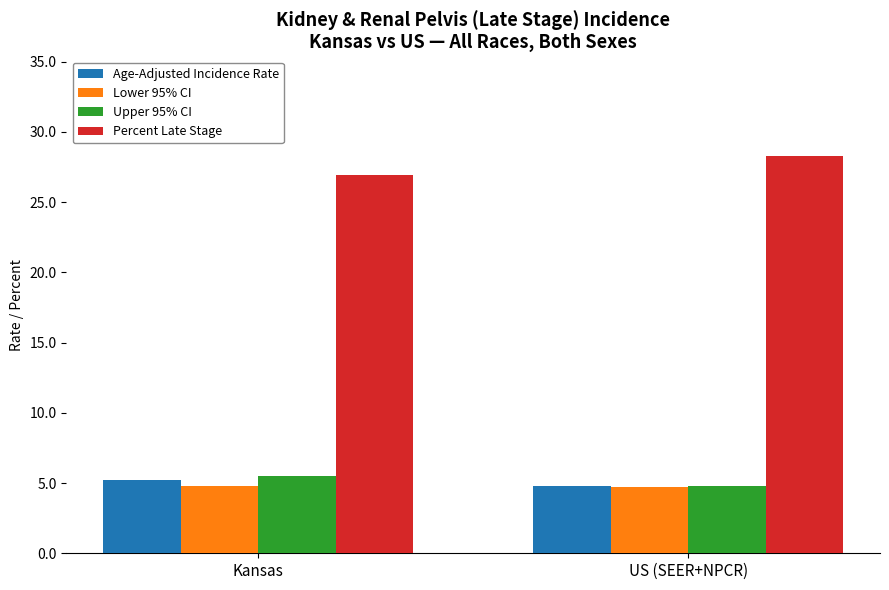

What is the approximate value of Upper 95% CI at US (SEER+NPCR)?

4.8